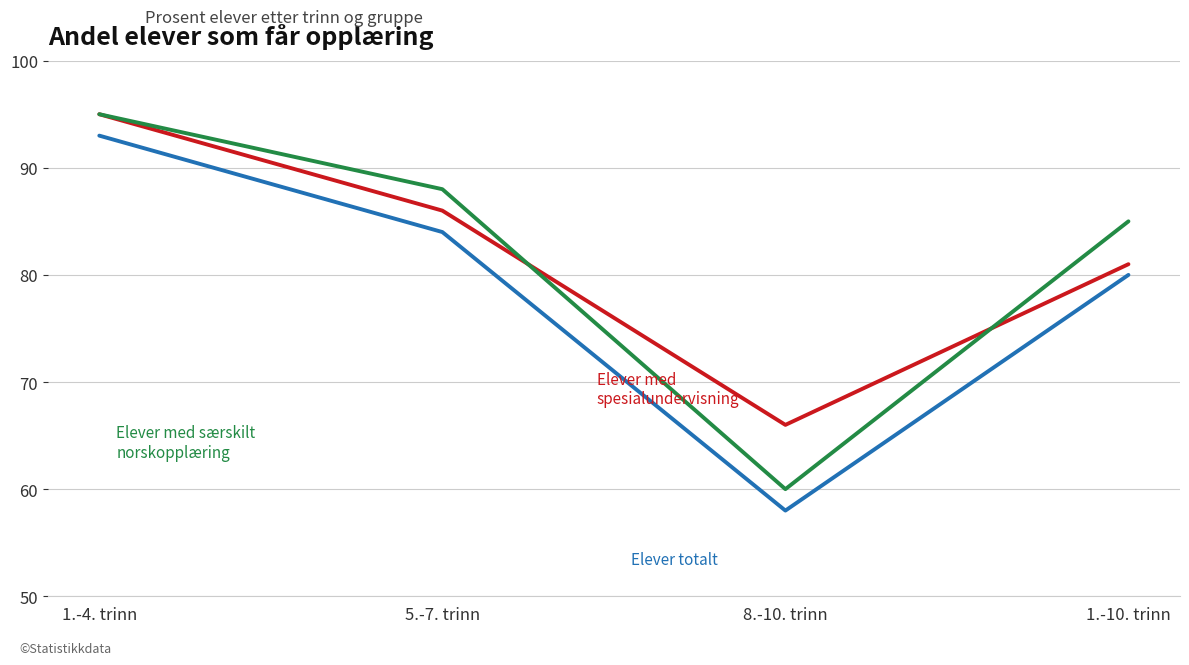

What is the greatest value displayed?

95